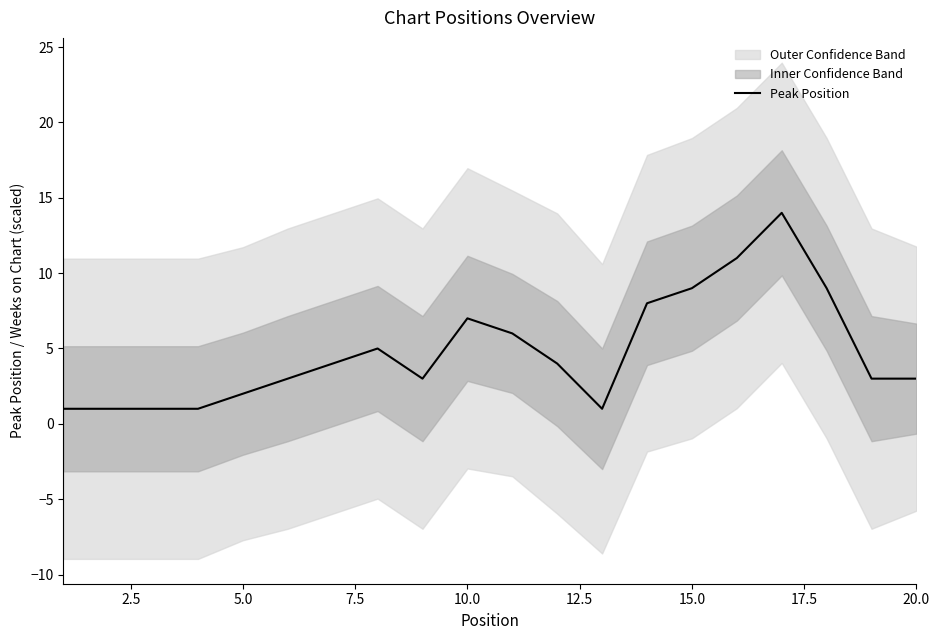

Is it true that Peak Position equals 4 at 15.0?

False